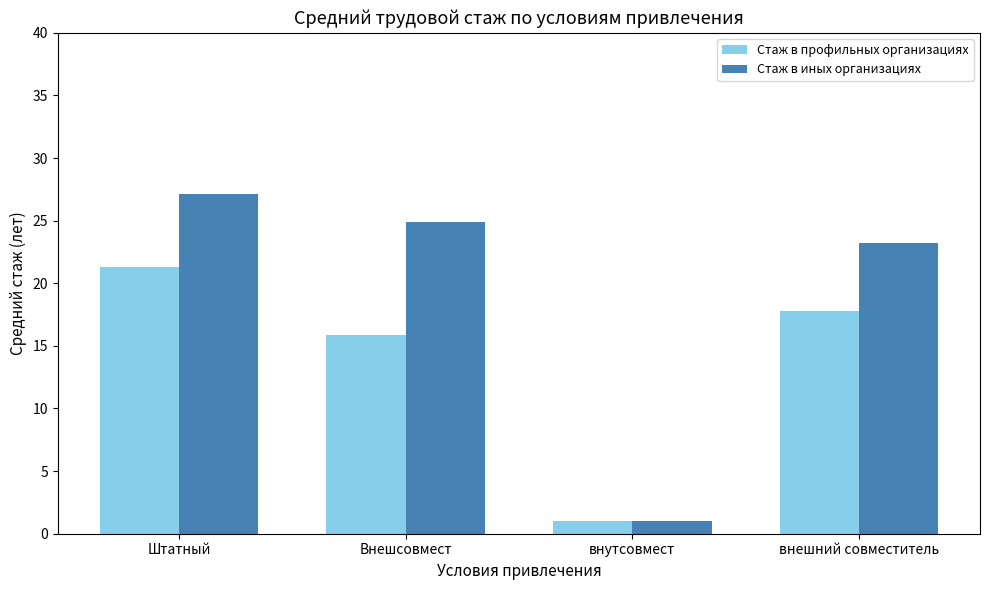

How many values in the Стаж в профильных организациях series are below 17?

2